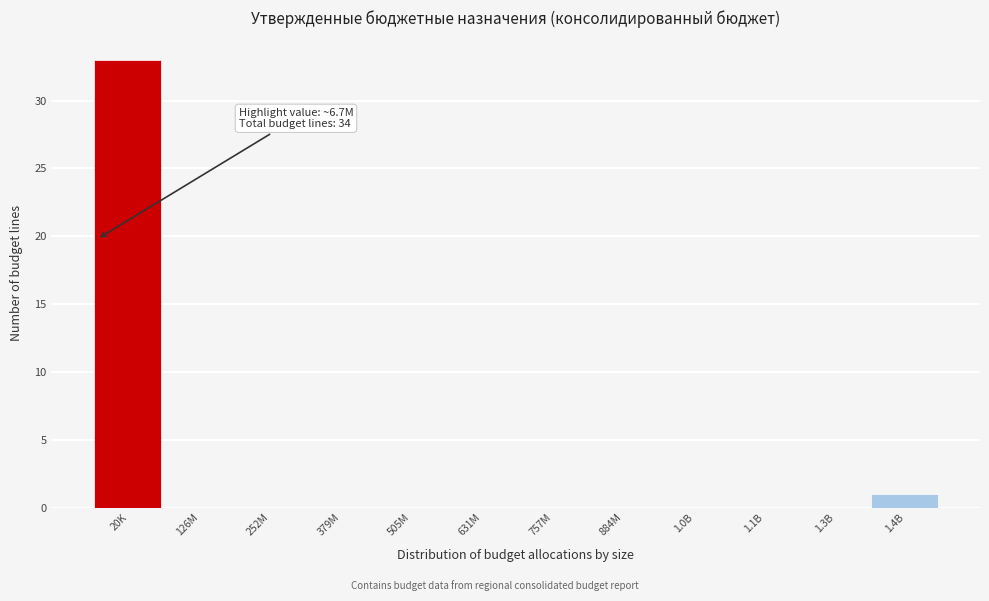

Reading left to right, transcribe all the data shown in this chart.

20K=33	126M=0	252M=0	379M=0	505M=0	631M=0	757M=0	884M=0	1.0B=0	1.1B=0	1.3B=0	1.4B=1